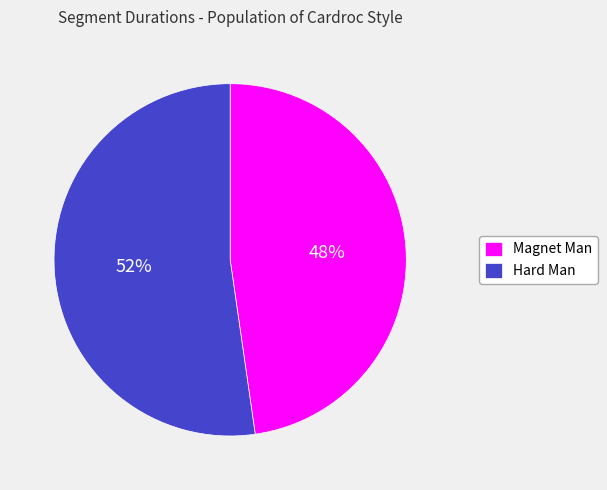

Combined, do Hard Man and Magnet Man account for over 50%?

Yes